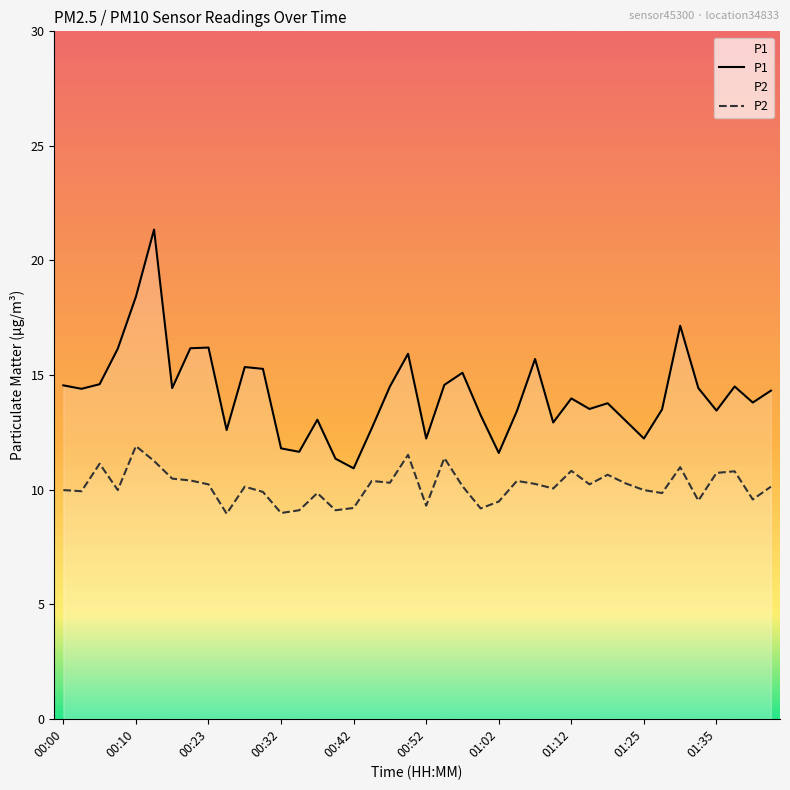

True or false: P1 and P2 intersect in this chart.

False